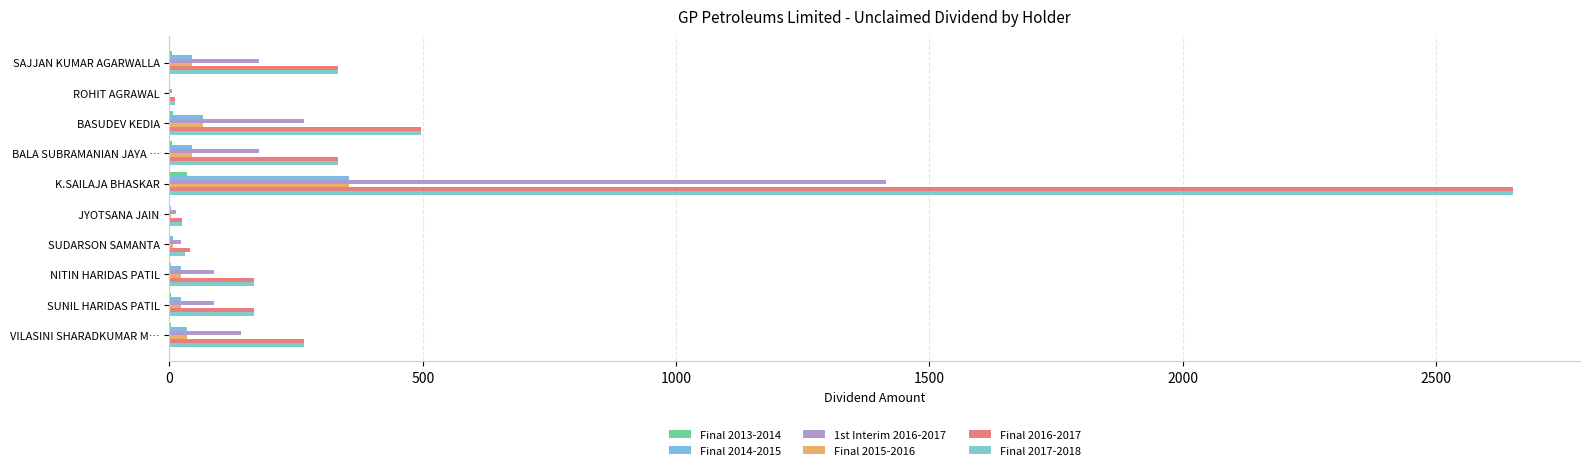

Which category has the highest value in the 1st Interim 2016-2017 series?

K.SAILAJA BHASKAR